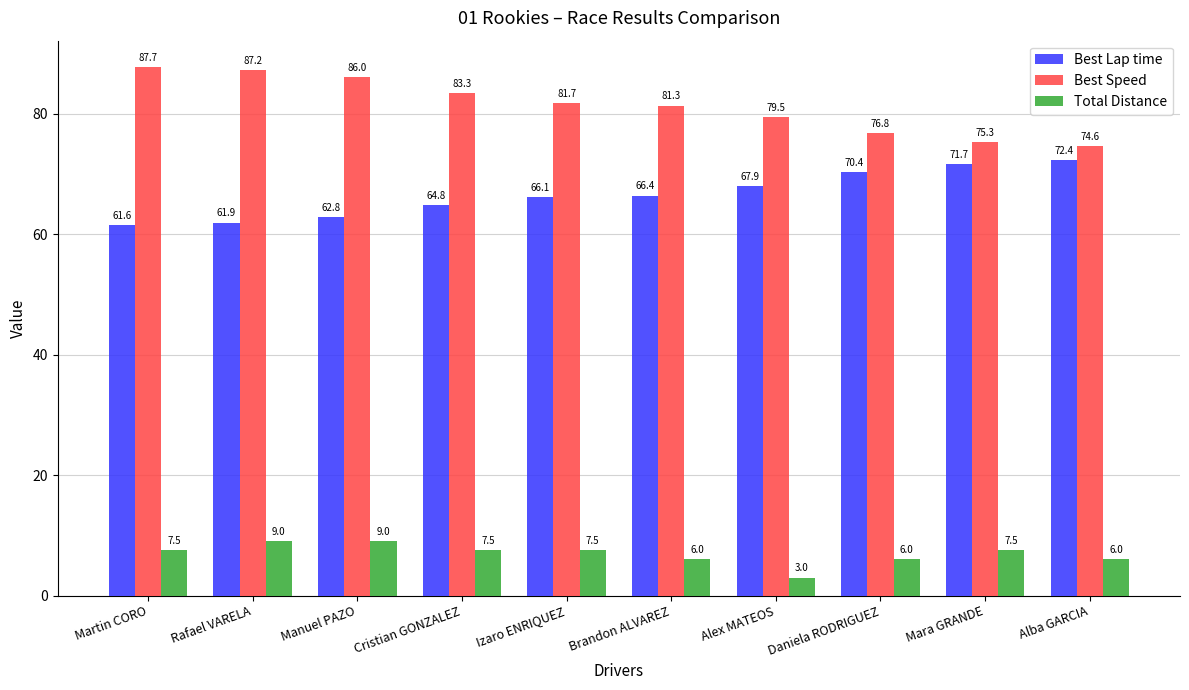

Rank the series by their maximum value, from lowest to highest.

Total Distance, Best Lap time, Best Speed